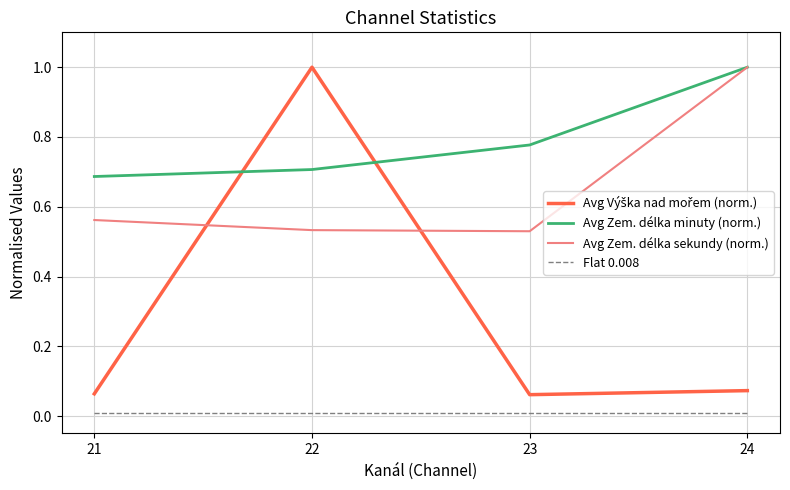

Between 21 and 24, which series saw the biggest shift?

Avg Zem. délka sekundy (norm.)